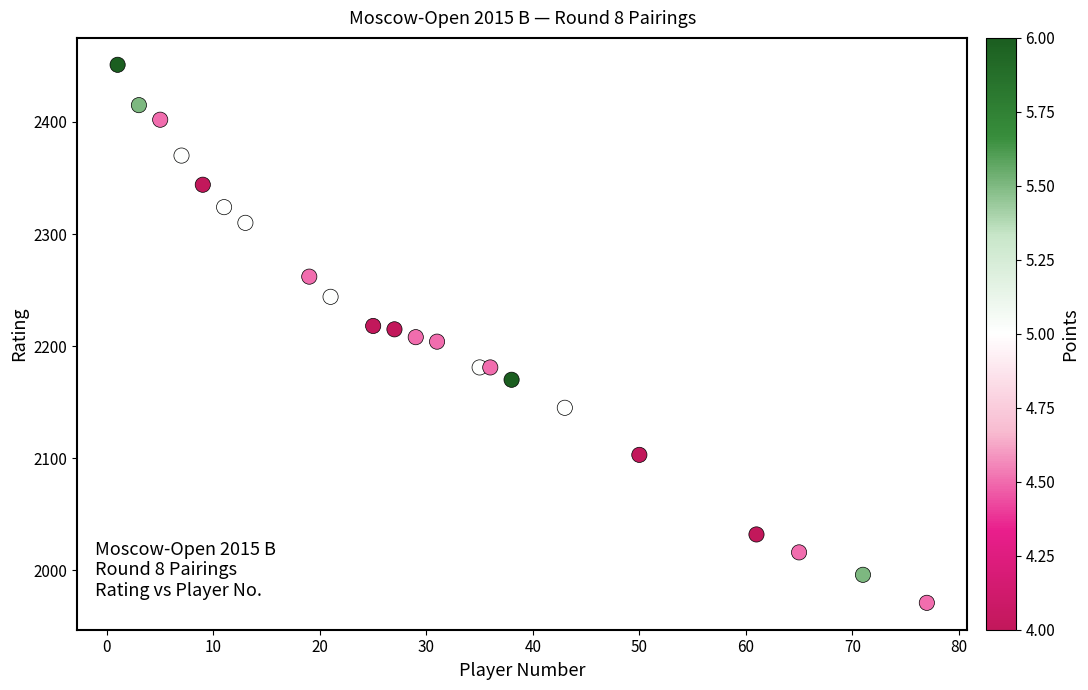

What is the range of Y values (max minus min)?

480